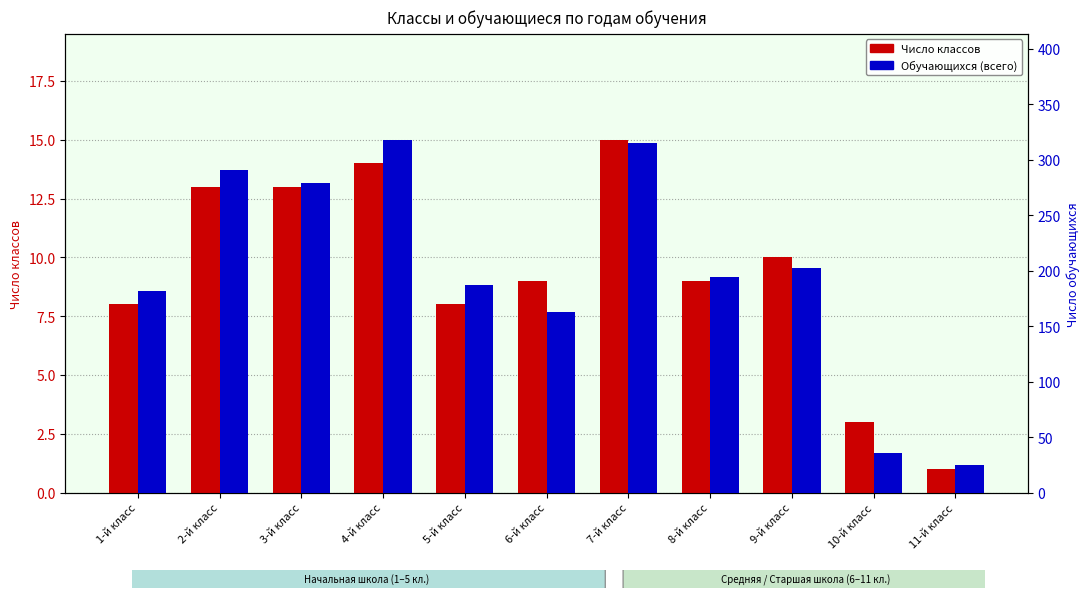

What is the average value of the Обучающихся (всего) series?

199